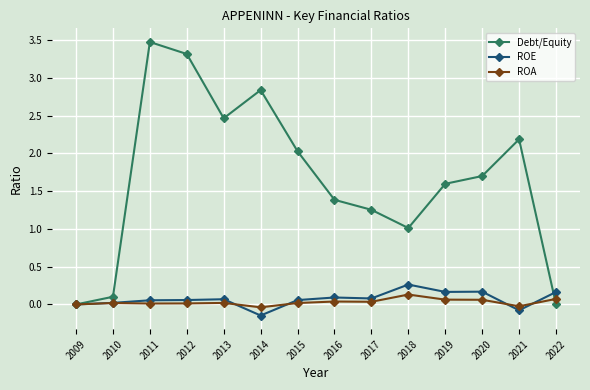

Is it true that Debt/Equity equals 0.9 at 2020?

False